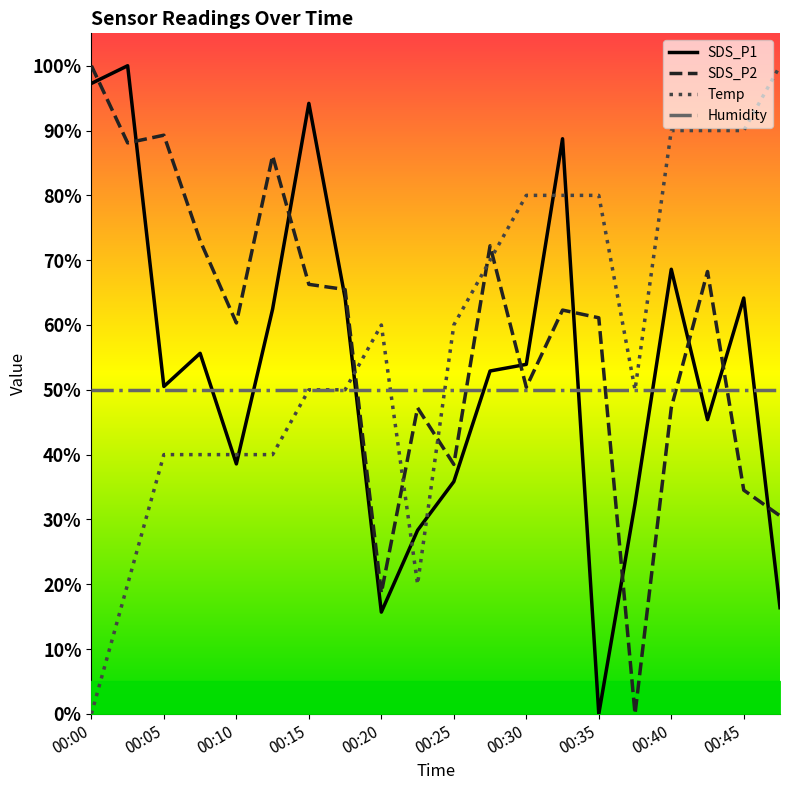

What is the value of the Temp point at the 17th from the left?

90.0